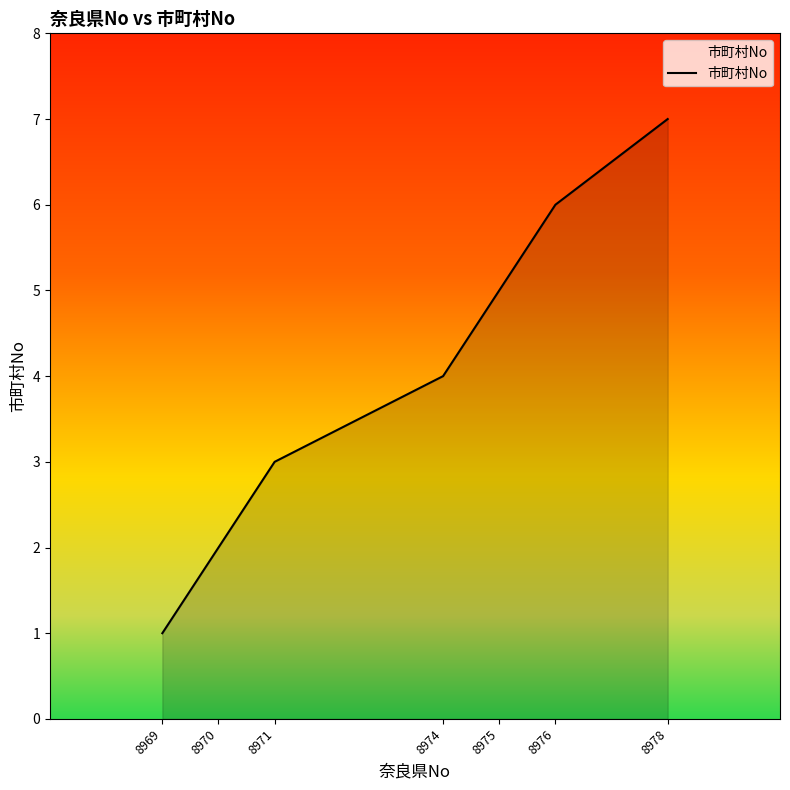

The chart shows a value of 2 at 8970. True or false?

True